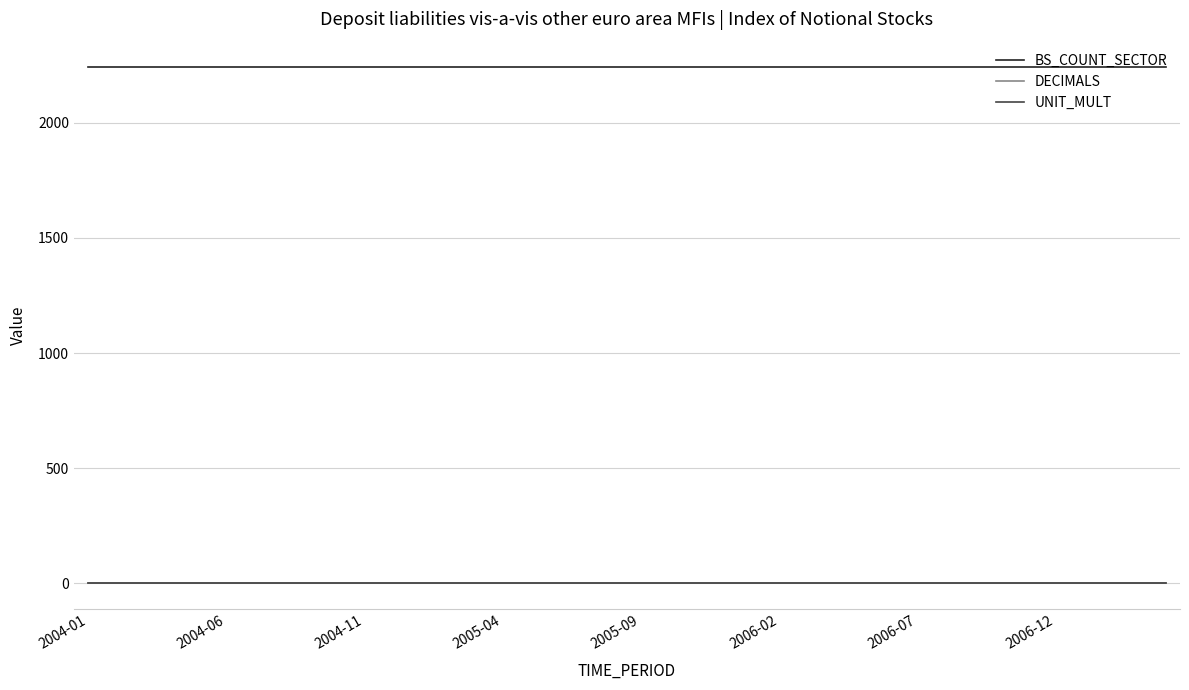

Which series has the largest total across all categories?

BS_COUNT_SECTOR